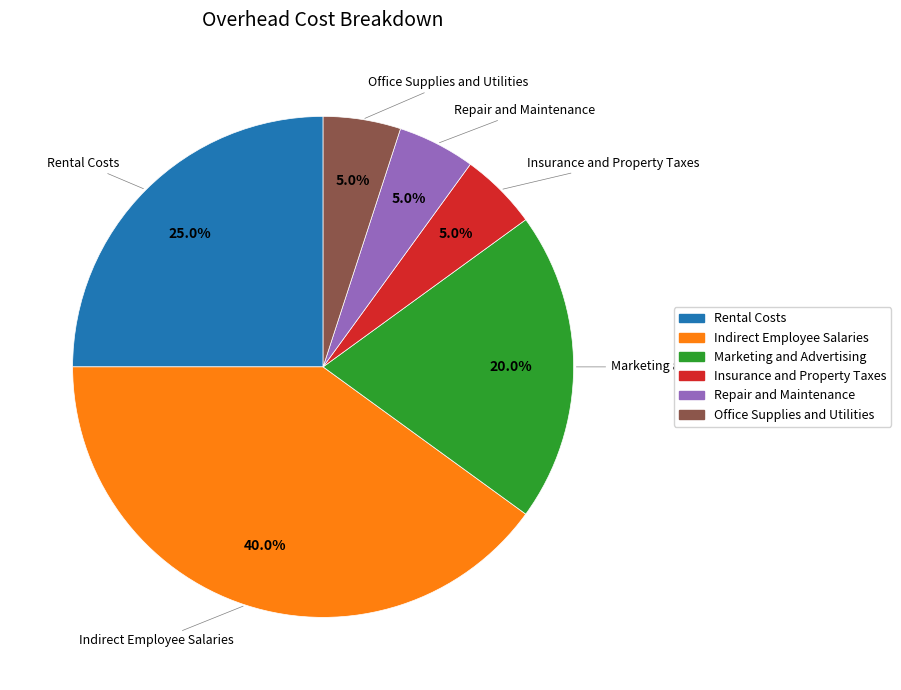

Count the number of slices in the pie.

6